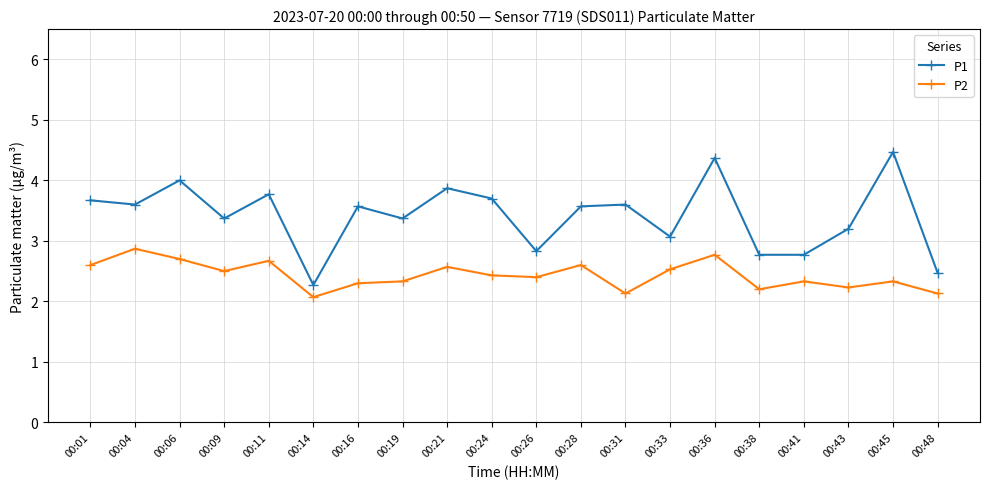

What is the lowest value of the P2 series?

2.1